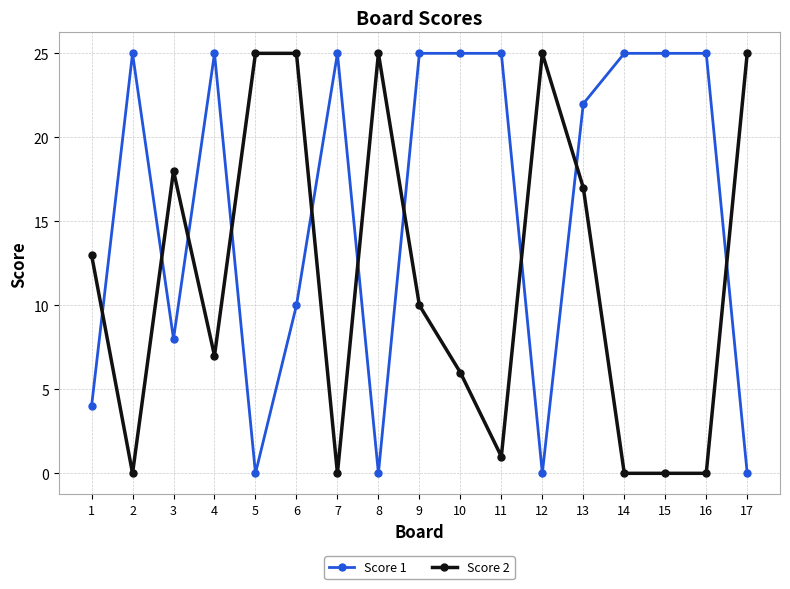

What is the spread (max minus min) of values at 16?

25